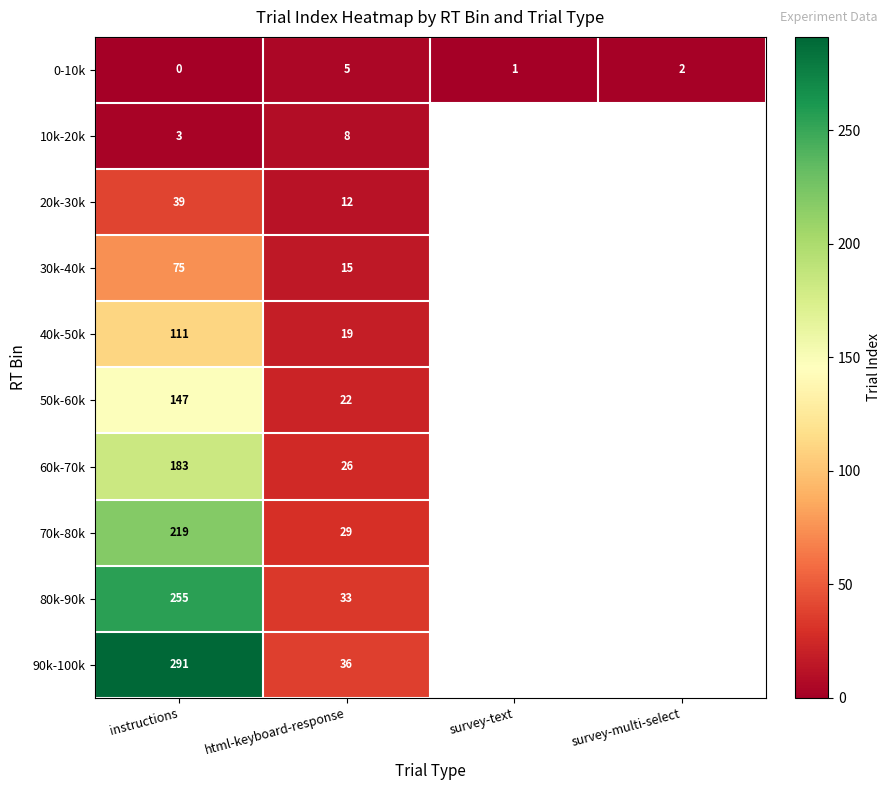

At html-keyboard-response, list the series in order from largest to smallest.

90k-100k, 80k-90k, 70k-80k, 60k-70k, 50k-60k, 40k-50k, 30k-40k, 20k-30k, 10k-20k, 0-10k